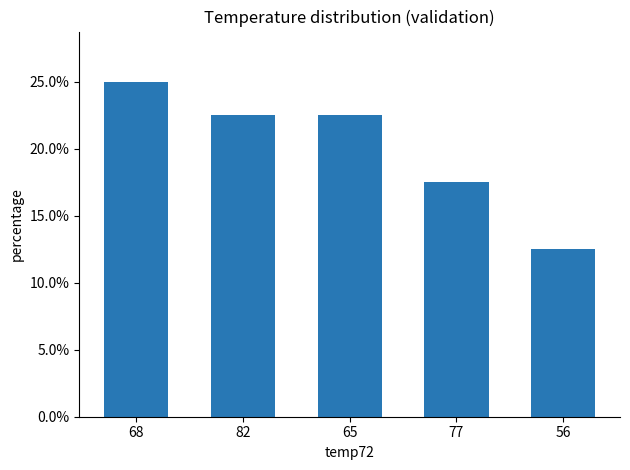

What is the change in value from 65 to 56?

-10.0